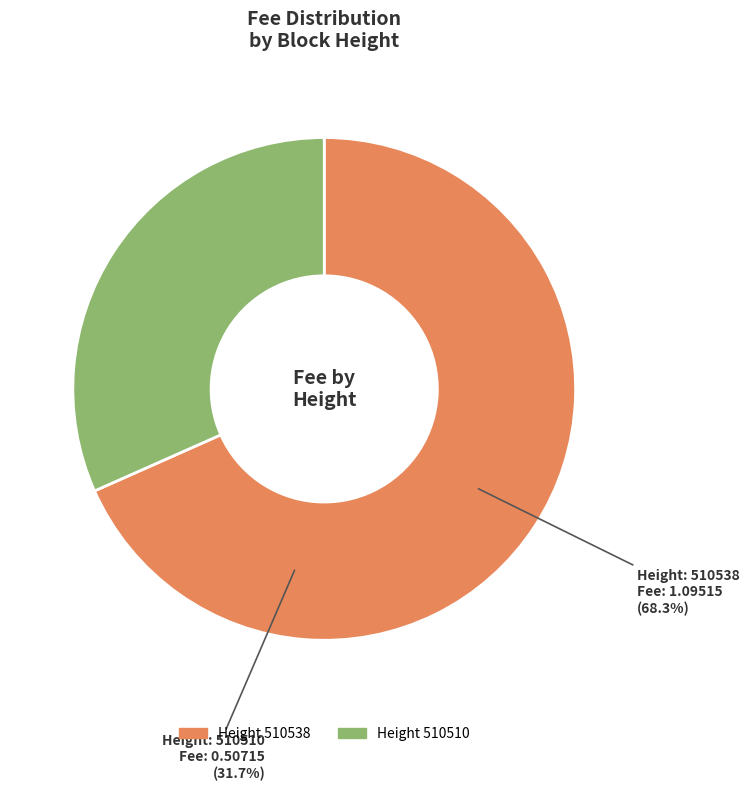

Which category has the smallest portion of the pie?

510510